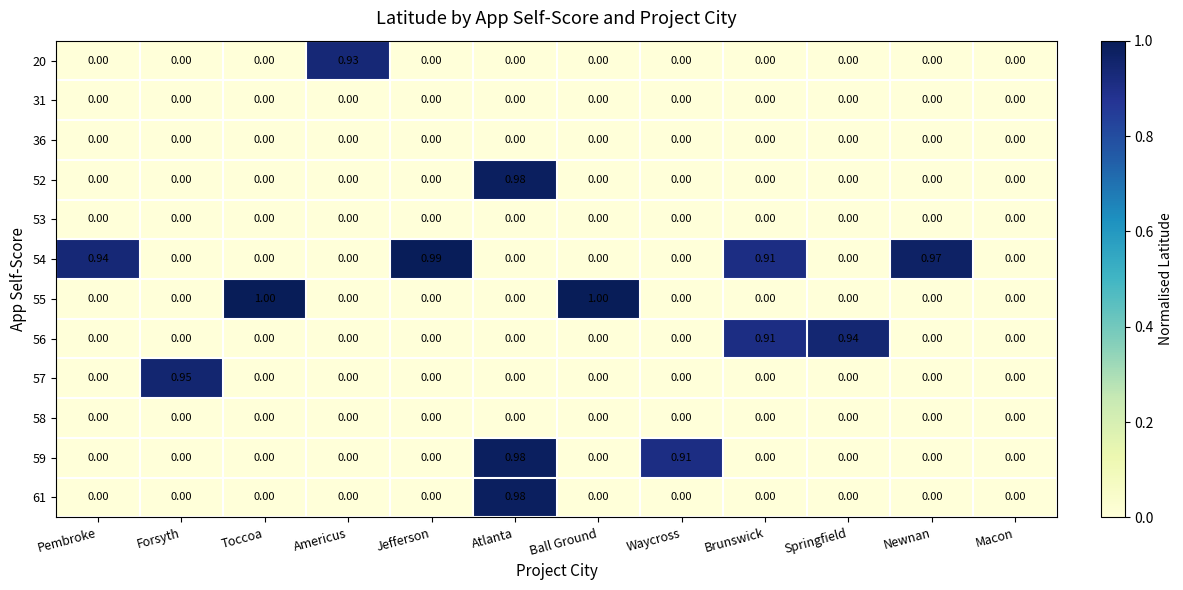

At which label does 61 reach its peak?

Atlanta